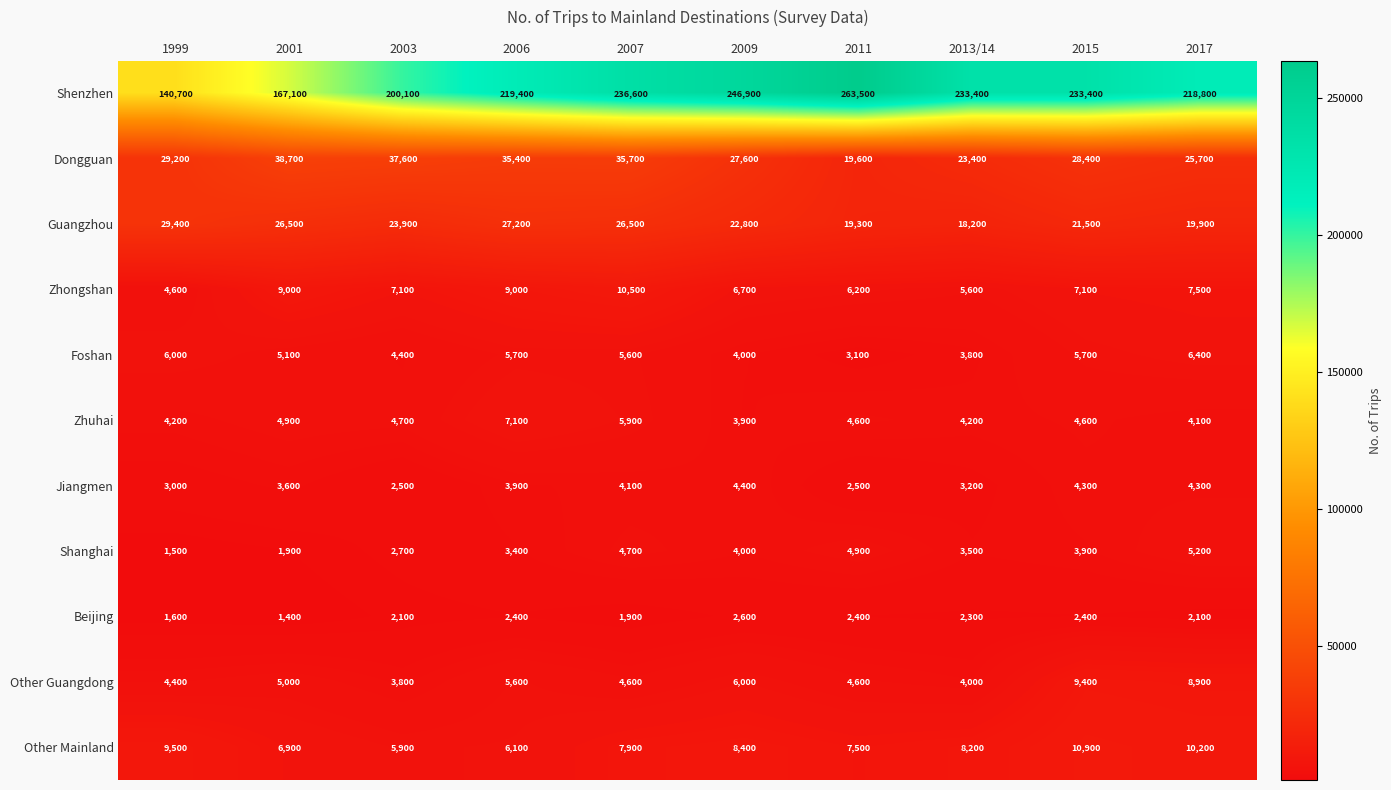

Rank the series at 2001 from highest to lowest value.

Shenzhen, Dongguan, Guangzhou, Zhongshan, Other Mainland, Foshan, Other Guangdong, Zhuhai, Jiangmen, Shanghai, Beijing